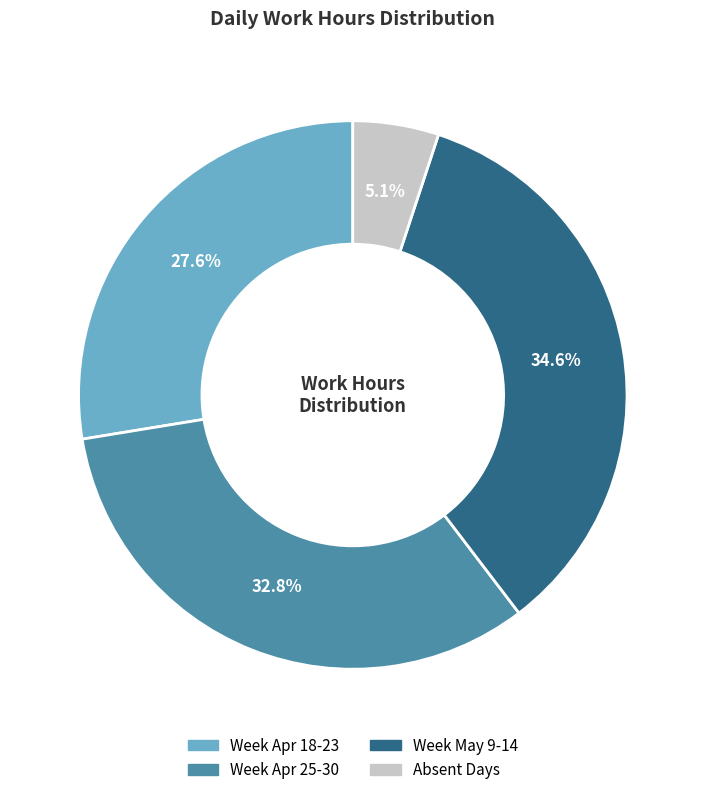

Which category has the biggest portion of the pie?

Week May 9-14